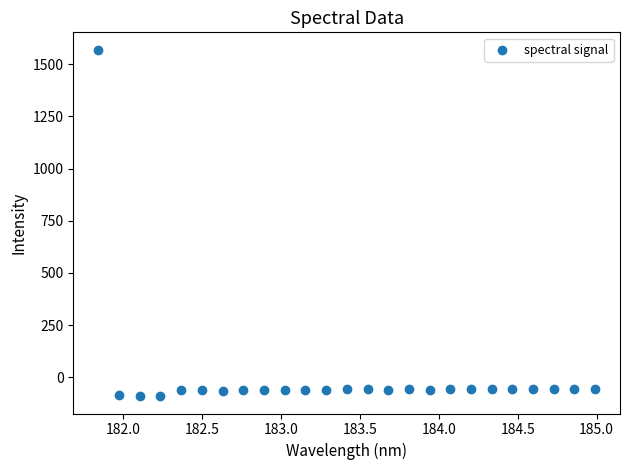

What is the range of Y values (max minus min)?

1658.9